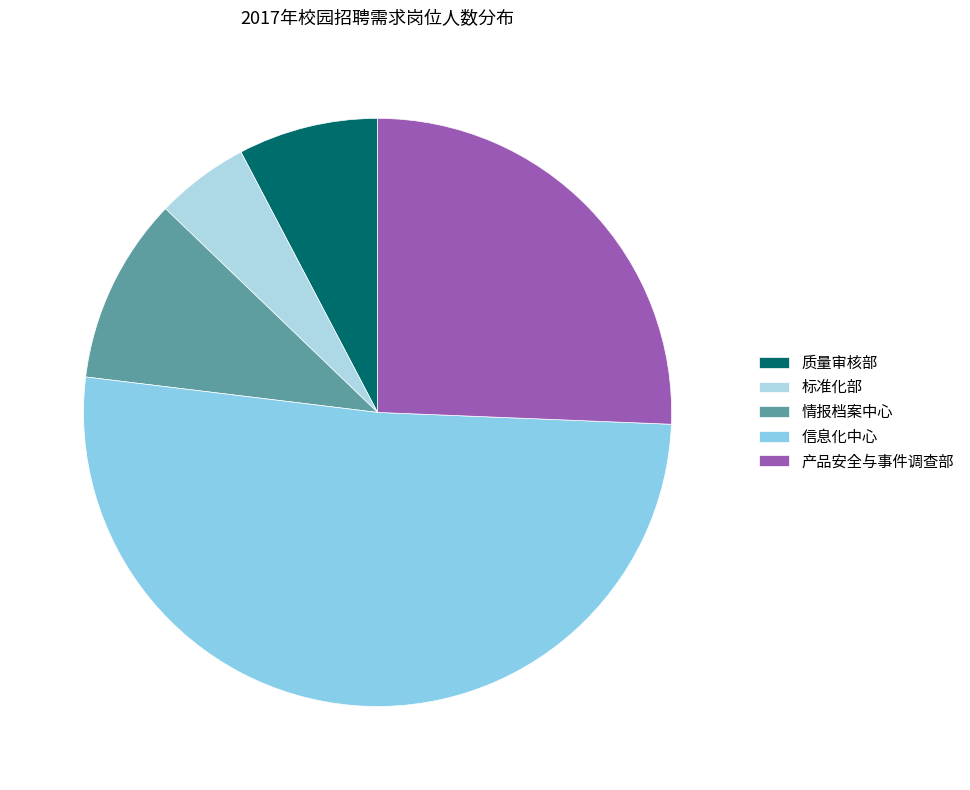

Which slice represents more than half of the pie?

信息化中心